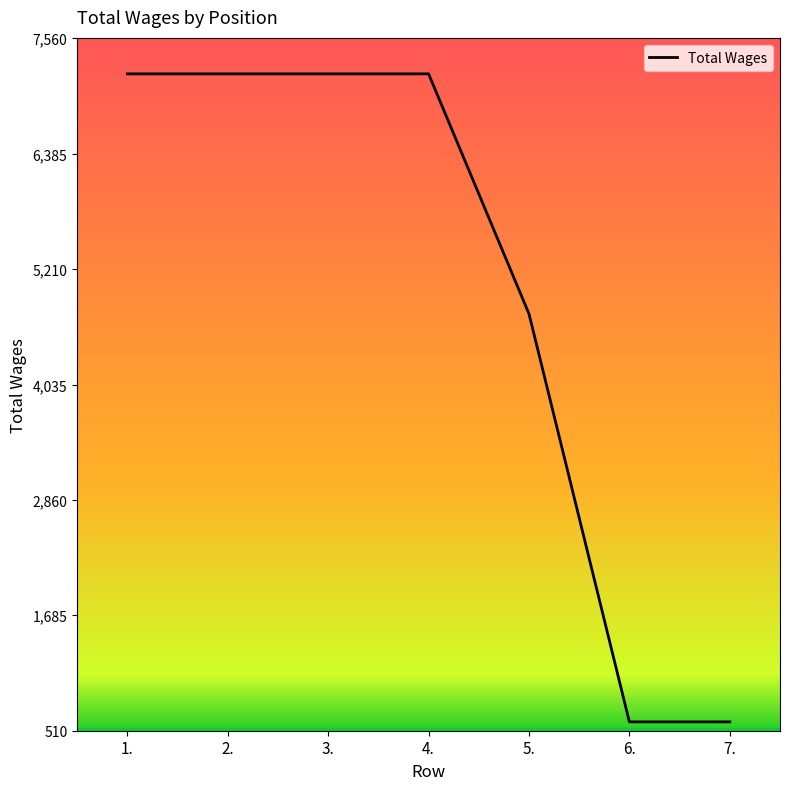

The value at 6. is 269. True or false?

False